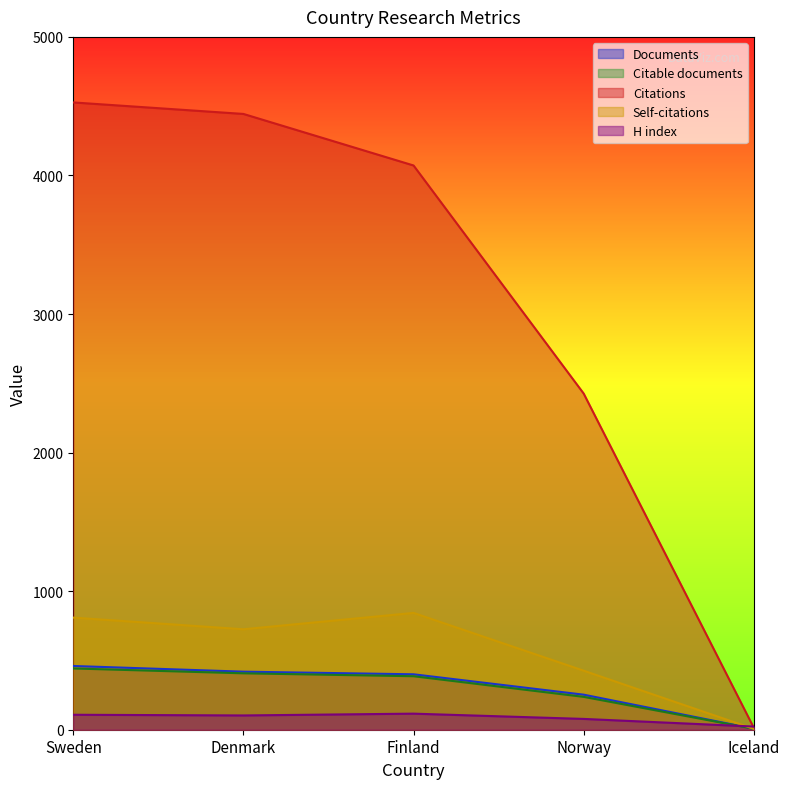

What is the label of the 1st point from the right?

Iceland